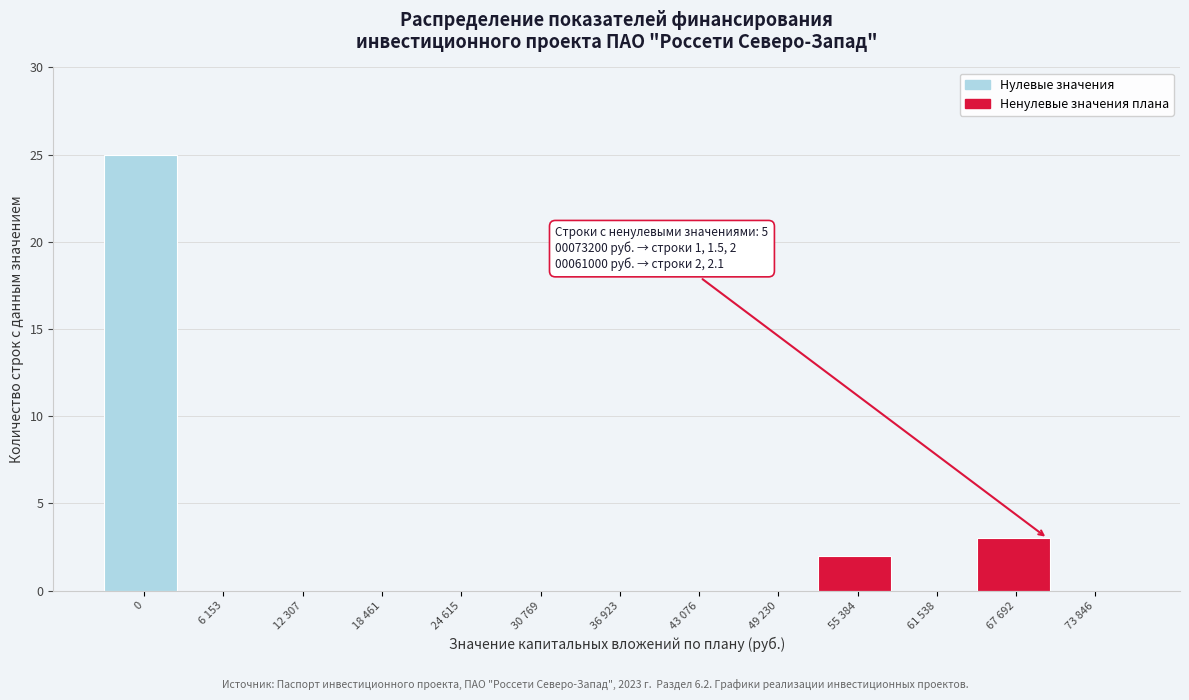

Reading left to right, transcribe all the data shown in this chart.

0=25	6 153=0	12 307=0	18 461=0	24 615=0	30 769=0	36 923=0	43 076=0	49 230=0	55 384=2	61 538=0	67 692=3	73 846=0